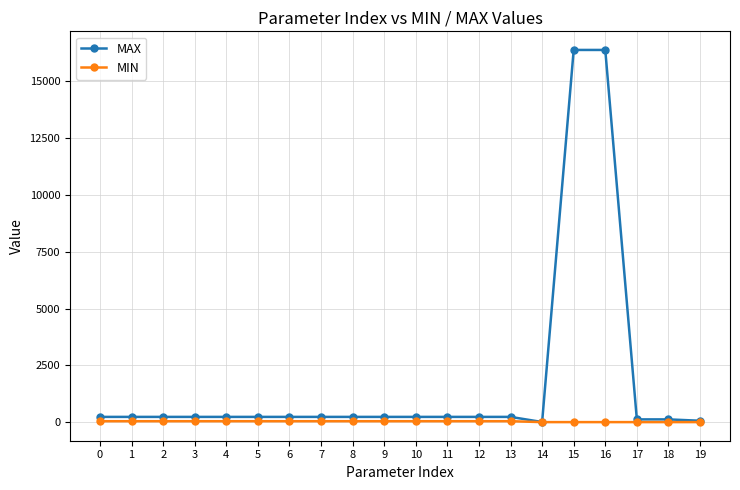

Which series has the widest spread of values?

MAX